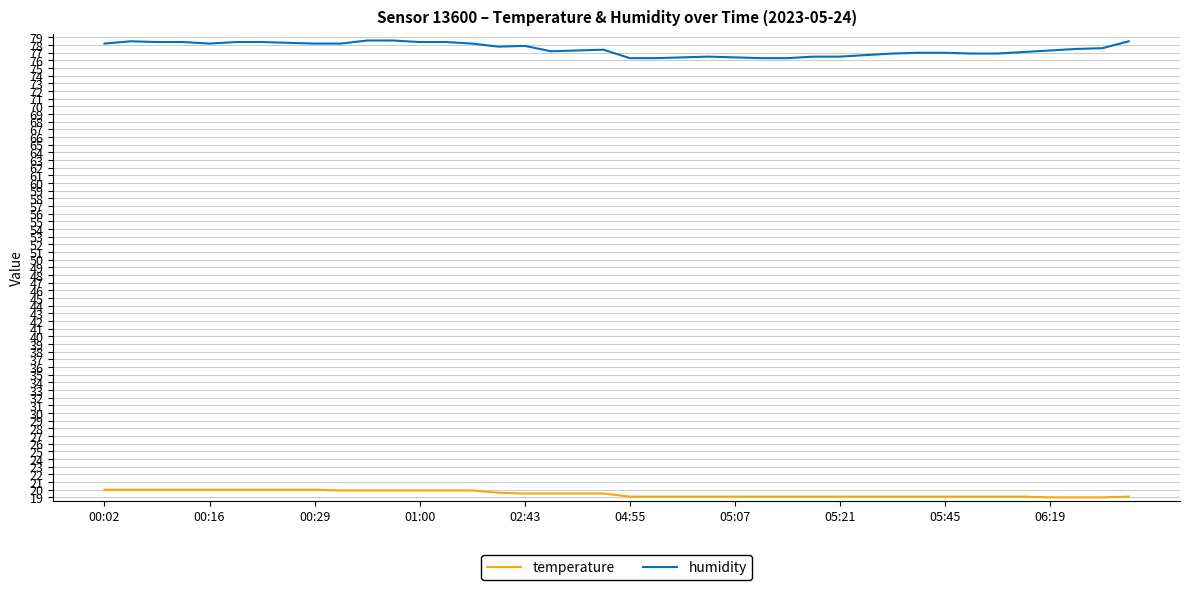

Which series has the largest total across all categories?

humidity